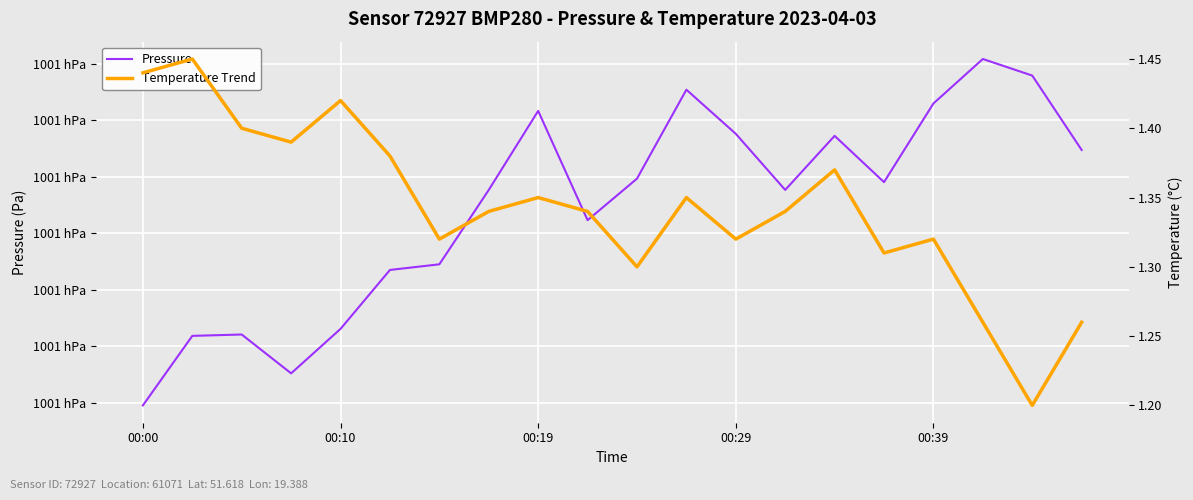

In Temperature Trend, how many points are higher than both neighbors (excluding endpoints)?

6